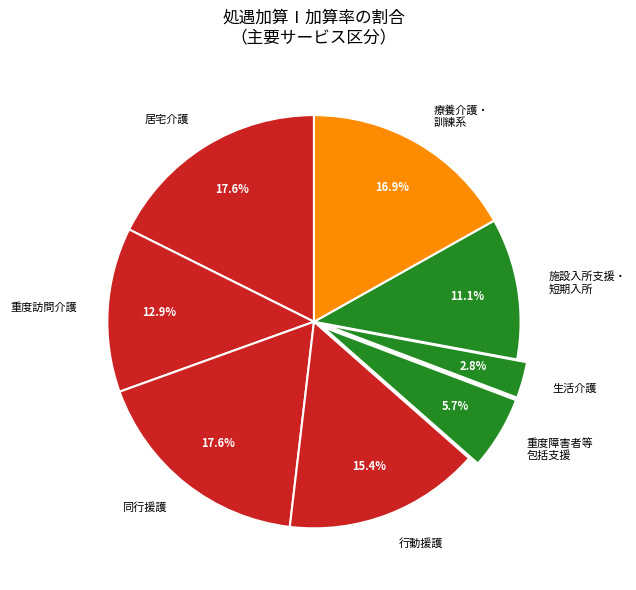

What percentage do 行動援護 and 生活介護 together represent?

18.2%